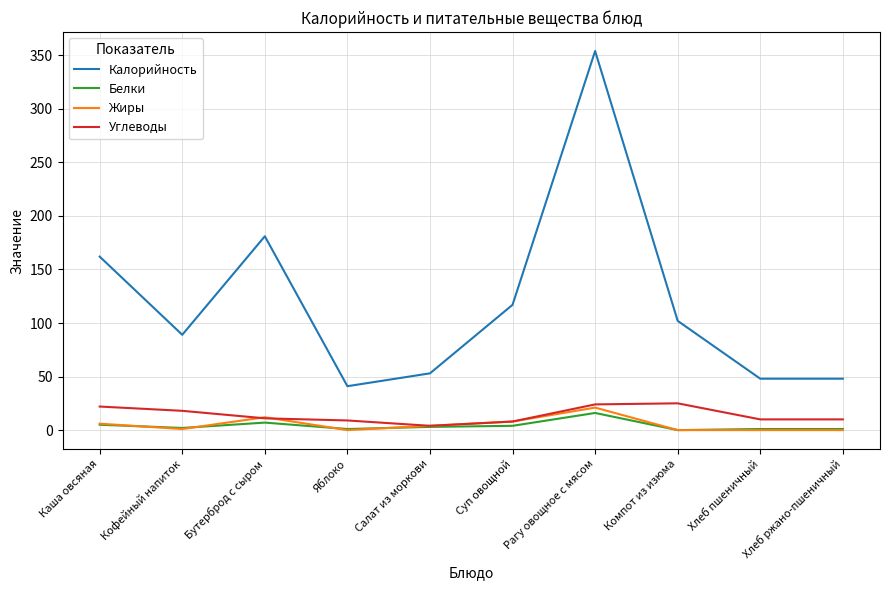

What are all the series names shown in the legend?

Калорийность, Белки, Жиры, Углеводы